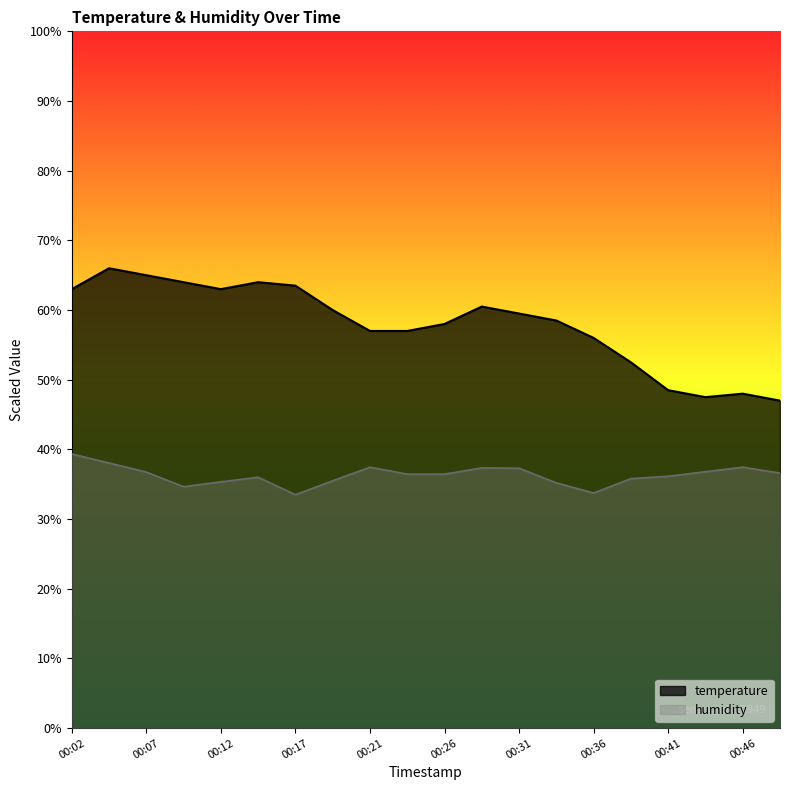

What is the value of the humidity point at the 4th from the left?

34.7